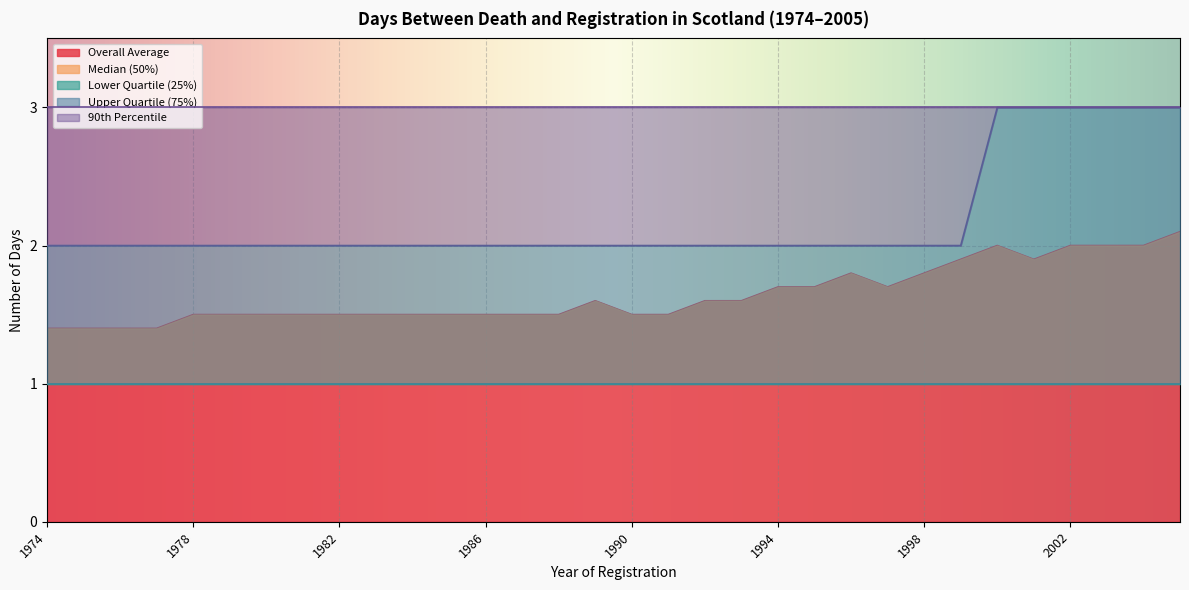

Reading left to right, list all the values displayed in this chart.

Overall Average: 1974=1.4	1975=1.4	1976=1.4	1977=1.4	1978=1.5	1979=1.5	1980=1.5	1981=1.5	1982=1.5	1983=1.5	1984=1.5	1985=1.5	1986=1.5	1987=1.5	1988=1.5	1989=1.6	1990=1.5	1991=1.5	1992=1.6	1993=1.6	1994=1.7	1995=1.7	1996=1.8	1997=1.7	1998=1.8	1999=1.9	2000=2.0	2001=1.9	2002=2.0	2003=2.0	2004=2.0	2005=2.1
Median (50%): 1974=1.0	1975=1.0	1976=1.0	1977=1.0	1978=1.0	1979=1.0	1980=1.0	1981=1.0	1982=1.0	1983=1.0	1984=1.0	1985=1.0	1986=1.0	1987=1.0	1988=1.0	1989=1.0	1990=1.0	1991=1.0	1992=1.0	1993=1.0	1994=1.0	1995=1.0	1996=1.0	1997=1.0	1998=1.0	1999=1.0	2000=1.0	2001=1.0	2002=1.0	2003=1.0	2004=1.0	2005=1.0
Lower Quartile (25%): 1974=1.0	1975=1.0	1976=1.0	1977=1.0	1978=1.0	1979=1.0	1980=1.0	1981=1.0	1982=1.0	1983=1.0	1984=1.0	1985=1.0	1986=1.0	1987=1.0	1988=1.0	1989=1.0	1990=1.0	1991=1.0	1992=1.0	1993=1.0	1994=1.0	1995=1.0	1996=1.0	1997=1.0	1998=1.0	1999=1.0	2000=1.0	2001=1.0	2002=1.0	2003=1.0	2004=1.0	2005=1.0
Upper Quartile (75%): 1974=2.0	1975=2.0	1976=2.0	1977=2.0	1978=2.0	1979=2.0	1980=2.0	1981=2.0	1982=2.0	1983=2.0	1984=2.0	1985=2.0	1986=2.0	1987=2.0	1988=2.0	1989=2.0	1990=2.0	1991=2.0	1992=2.0	1993=2.0	1994=2.0	1995=2.0	1996=2.0	1997=2.0	1998=2.0	1999=2.0	2000=3.0	2001=3.0	2002=3.0	2003=3.0	2004=3.0	2005=3.0
90th Percentile: 1974=3.0	1975=3.0	1976=3.0	1977=3.0	1978=3.0	1979=3.0	1980=3.0	1981=3.0	1982=3.0	1983=3.0	1984=3.0	1985=3.0	1986=3.0	1987=3.0	1988=3.0	1989=3.0	1990=3.0	1991=3.0	1992=3.0	1993=3.0	1994=3.0	1995=3.0	1996=3.0	1997=3.0	1998=3.0	1999=3.0	2000=3.0	2001=3.0	2002=3.0	2003=3.0	2004=3.0	2005=3.0